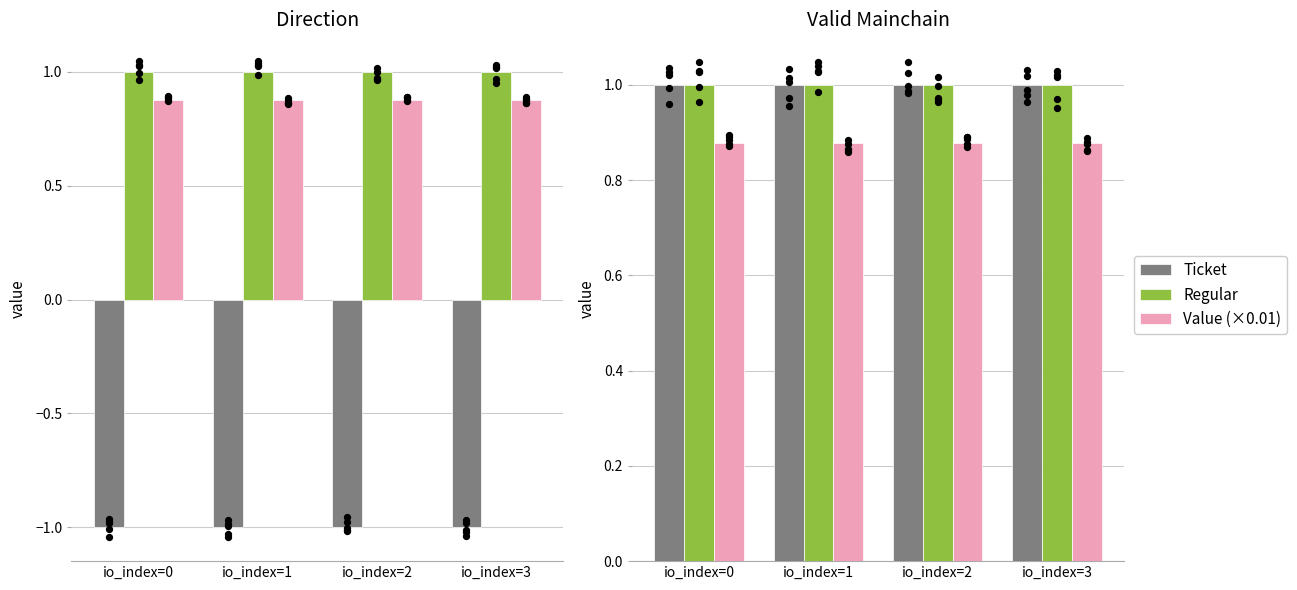

At which category is the sum across all series the highest?

io_index=0